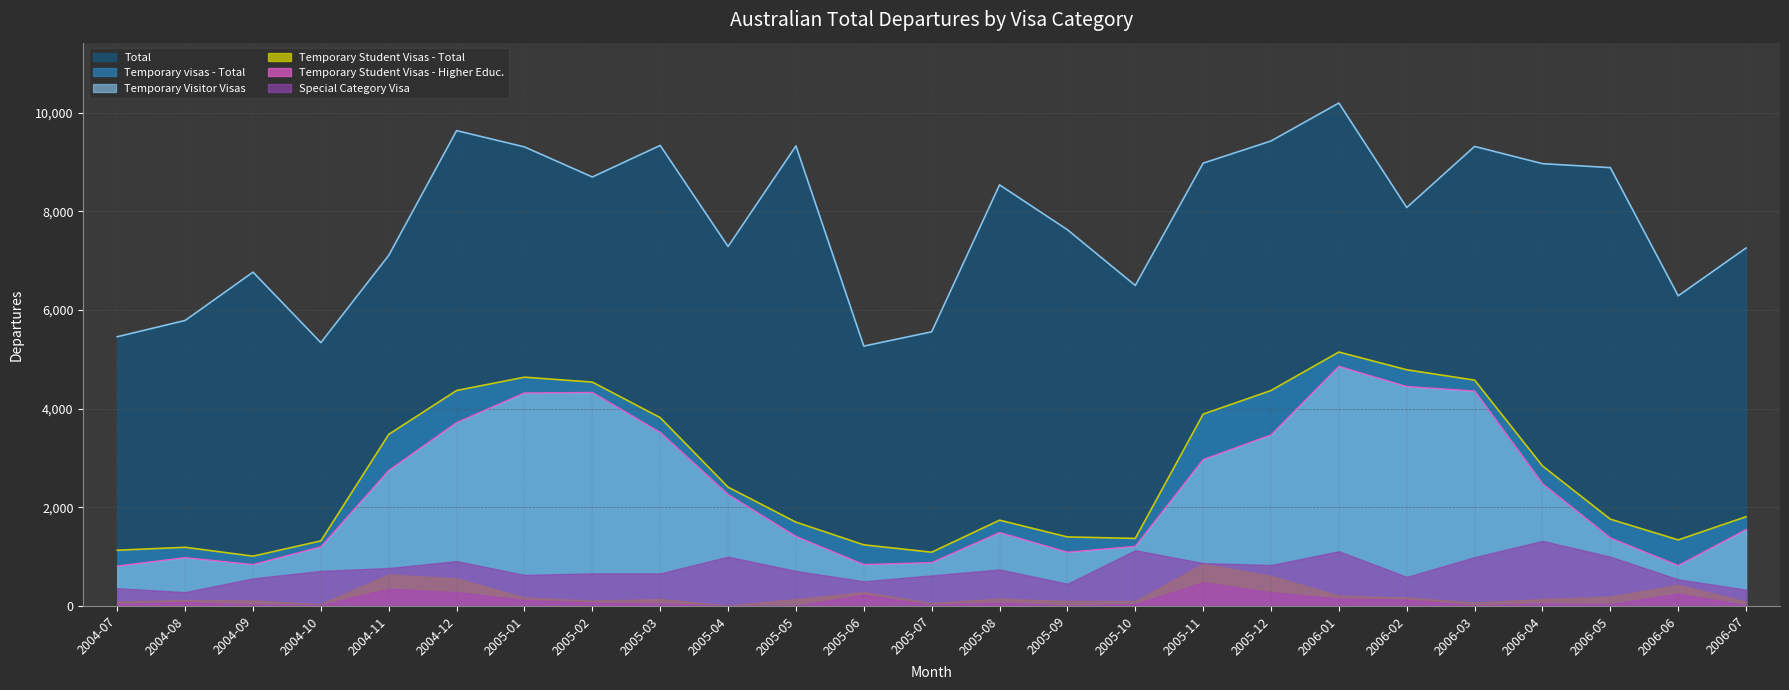

Does the chart display data point markers on the line(s)?

No